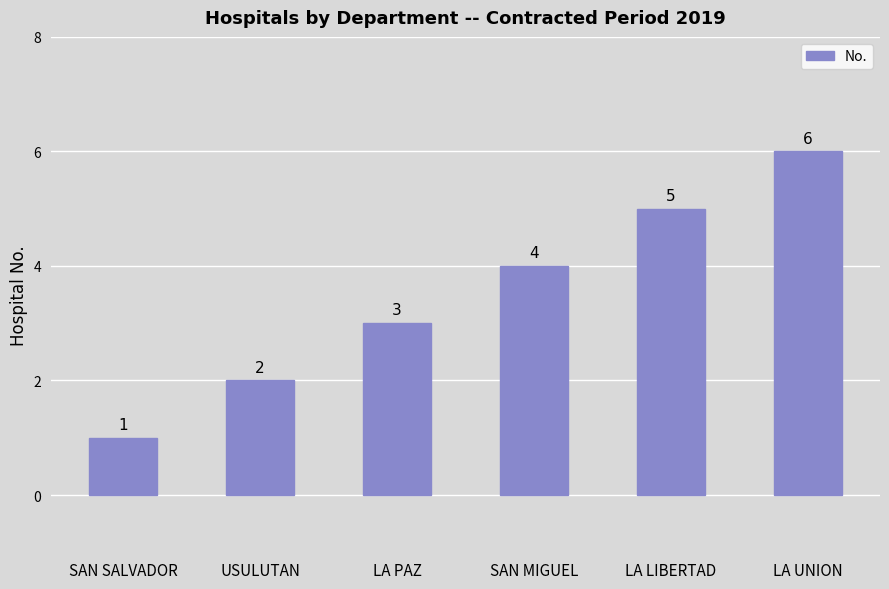

What is the label of the 6th bar from the left?

LA UNION